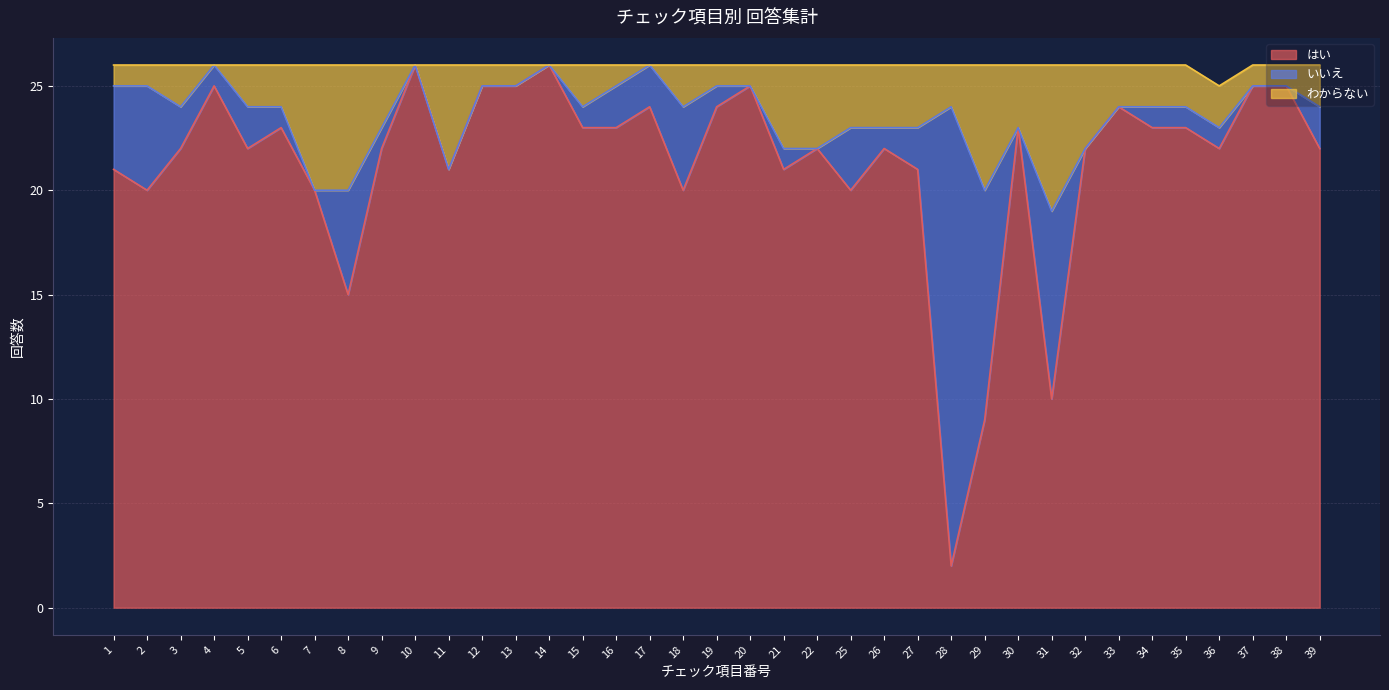

What is the maximum value for はい?

26